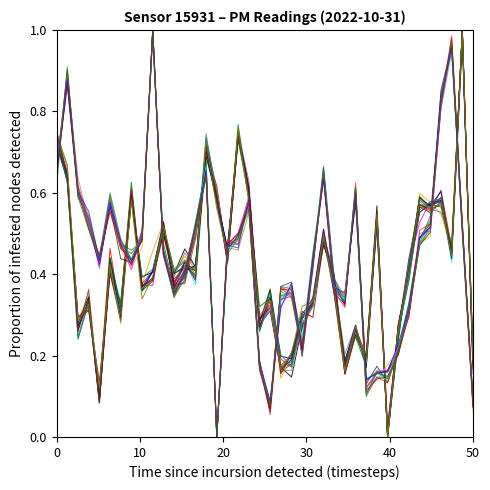

Is this an area chart (filled region under the line)?

No